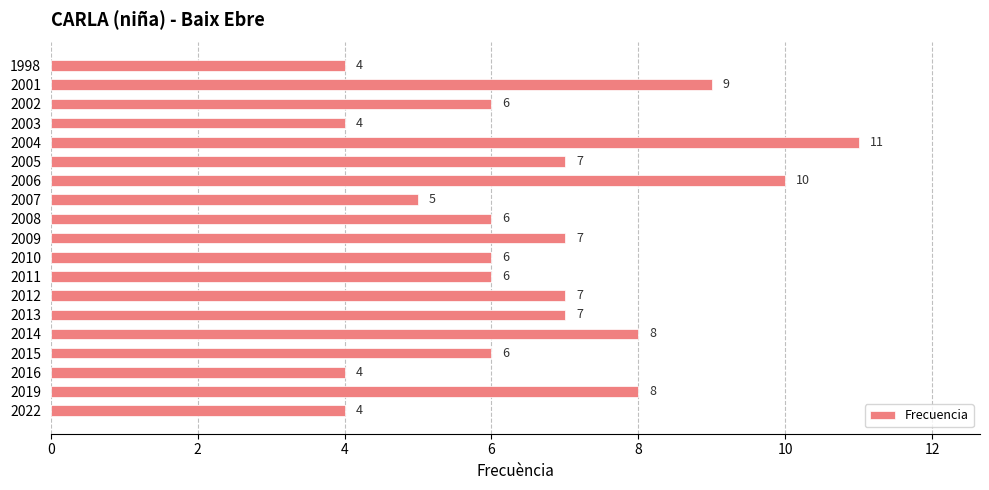

The chart shows a value of 7 at 2013. True or false?

True